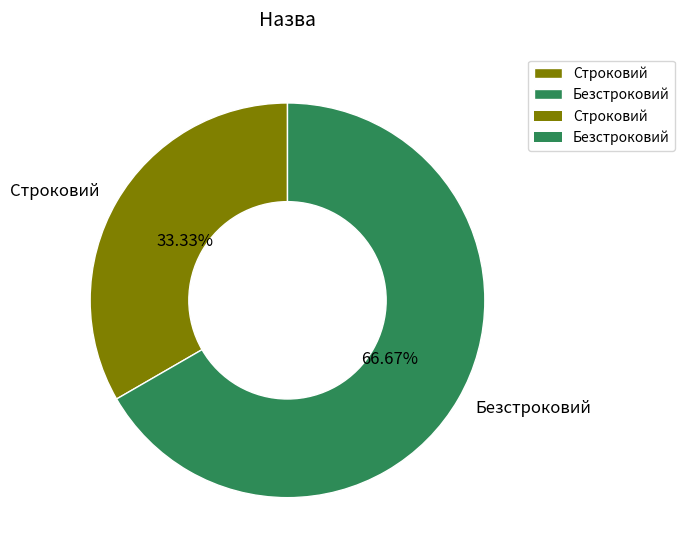

What percentage is NOT represented by Строковий?

66.7%